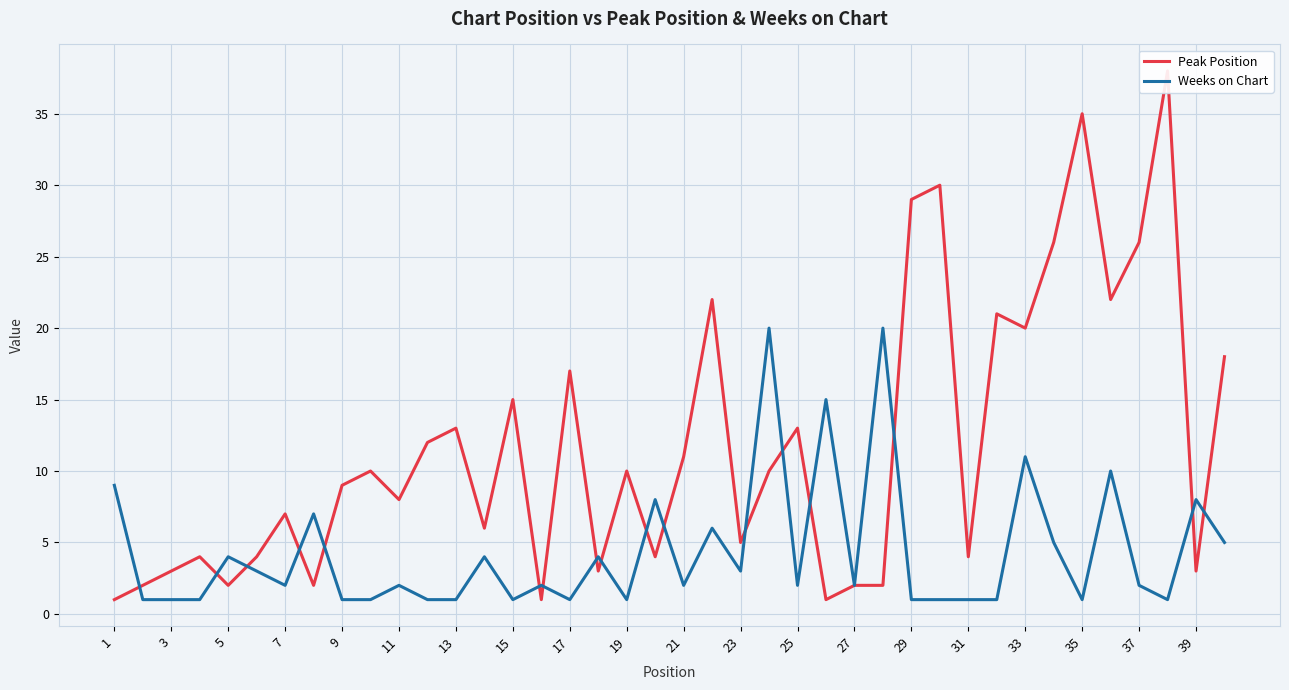

How many data points in Peak Position are less than 10?

20